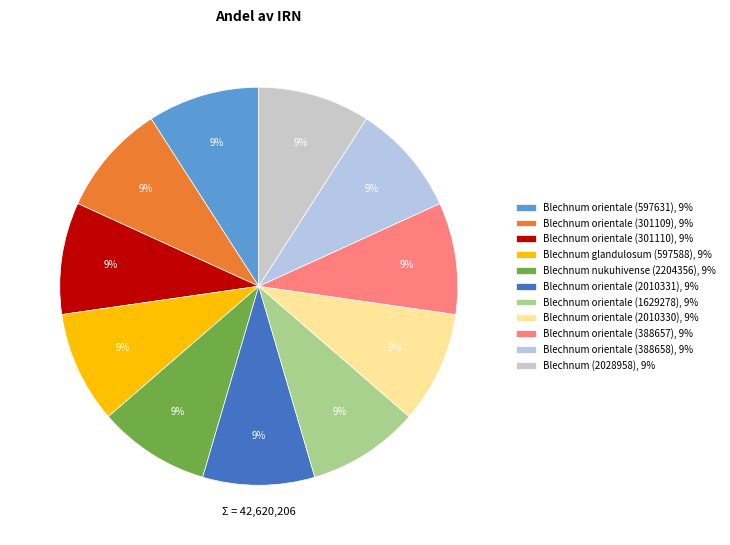

To the nearest percent, what portion does Blechnum orientale (301109) represent?

9%